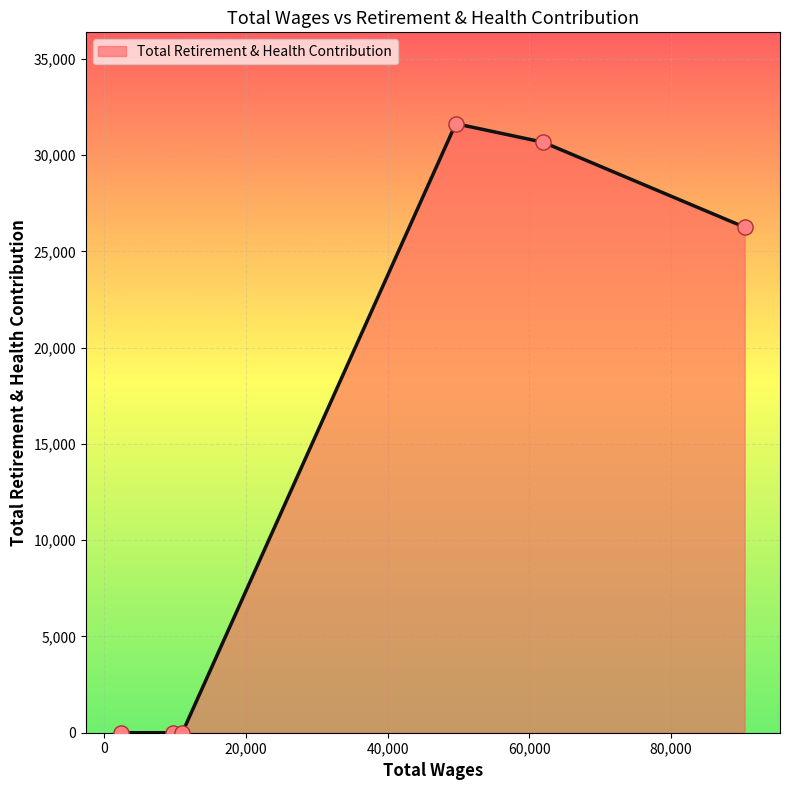

True or false: the data has more than 2 interior local peaks.

False